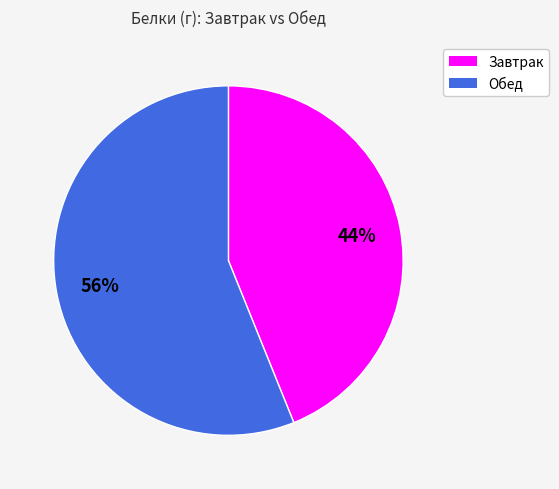

To the nearest percent, what is the difference between the largest and smallest slice percentages?

12%